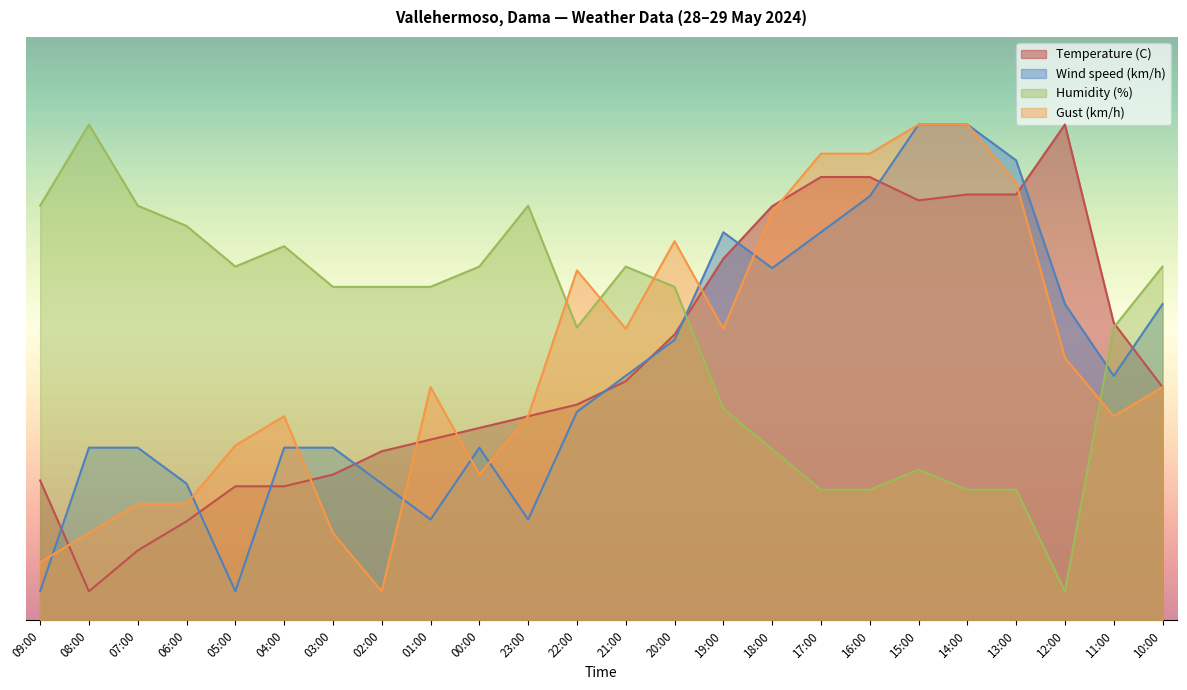

Reading left to right, extract all data points from this chart.

Temperature (C): 24.0	5.0	12.0	17.0	23.0	23.0	25.0	29.0	31.0	33.0	35.0	37.0	41.0	49.0	62.0	71.0	76.0	76.0	72.0	73.0	73.0	85.0	51.0	40.0
Wind speed (km/h): 5.0	29.6	29.6	23.5	5.0	29.6	29.6	23.5	17.3	29.6	17.3	35.8	41.9	48.1	66.5	60.4	66.5	72.7	85.0	85.0	78.8	54.2	41.9	54.2
Humidity (%): 71.1	85.0	71.1	67.6	60.7	64.1	57.2	57.2	57.2	60.7	71.1	50.2	60.7	57.2	36.3	29.3	22.4	22.4	25.9	22.4	22.4	5.0	50.2	60.7
Gust (km/h): 10.0	15.0	20.0	20.0	30.0	35.0	15.0	5.0	40.0	25.0	35.0	60.0	50.0	65.0	50.0	70.0	80.0	80.0	85.0	85.0	75.0	45.0	35.0	40.0